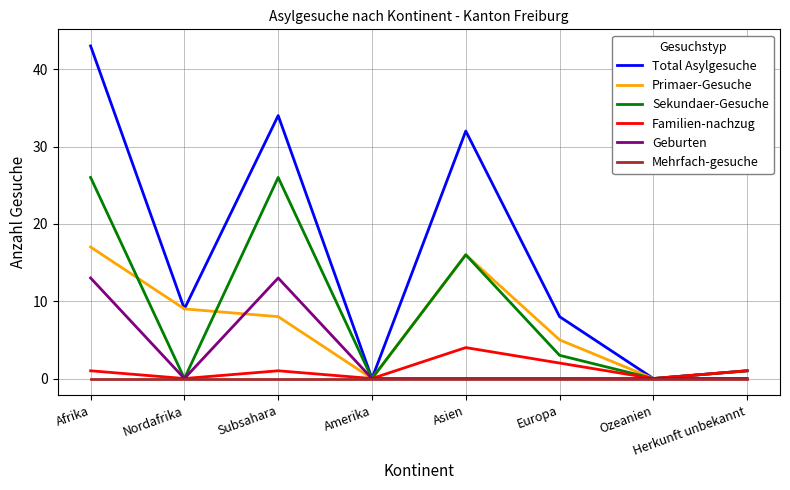

Is this an area chart (filled region under the line)?

No